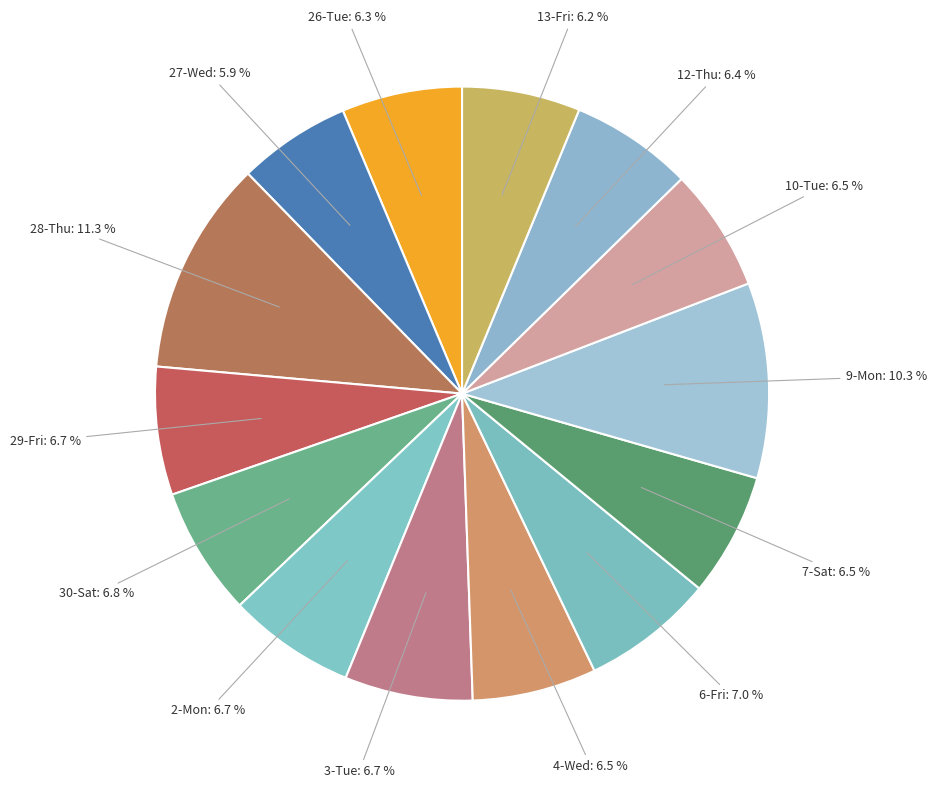

What percentage do 4-Wed: 6.5 % and 2-Mon: 6.7 % together represent?

13.2%